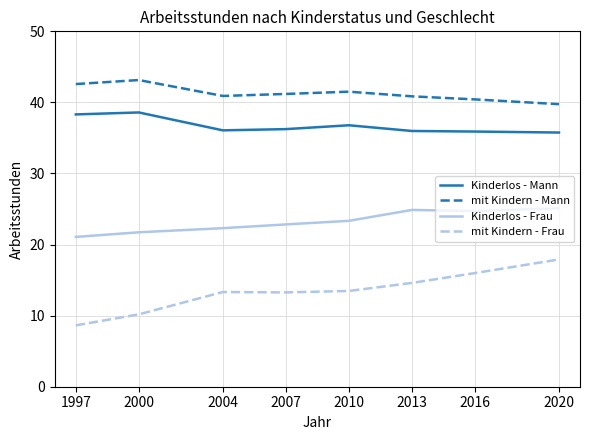

True or false: mit Kindern - Mann and Kinderlos - Frau intersect in this chart.

False